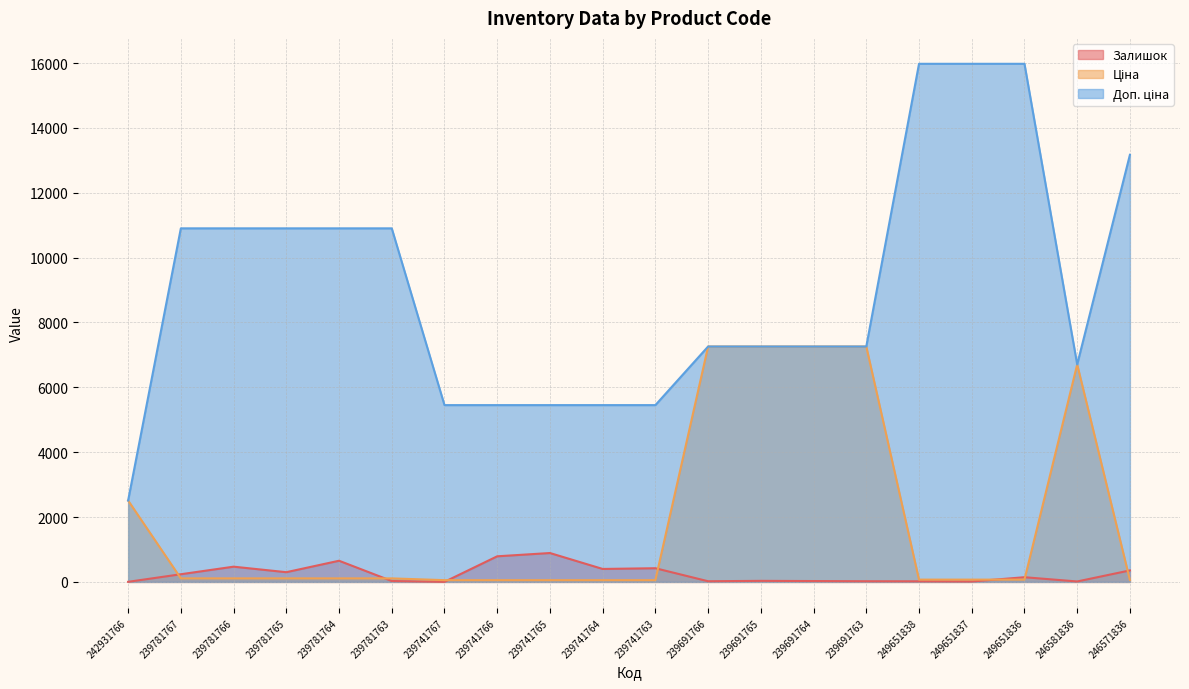

Which category has the lowest value across all series?

239741767